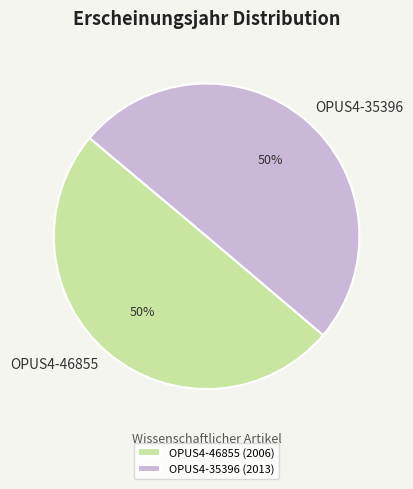

To the nearest percent, what is the combined percentage of OPUS4-35396 and OPUS4-46855?

100%